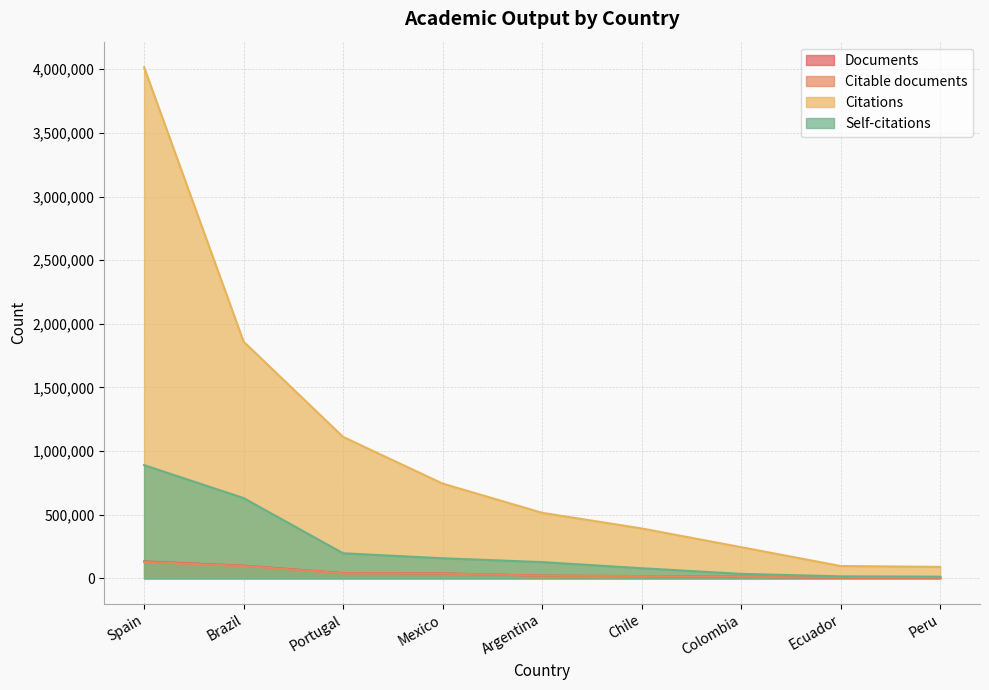

At how many categories does at least one series exceed 3869455?

1